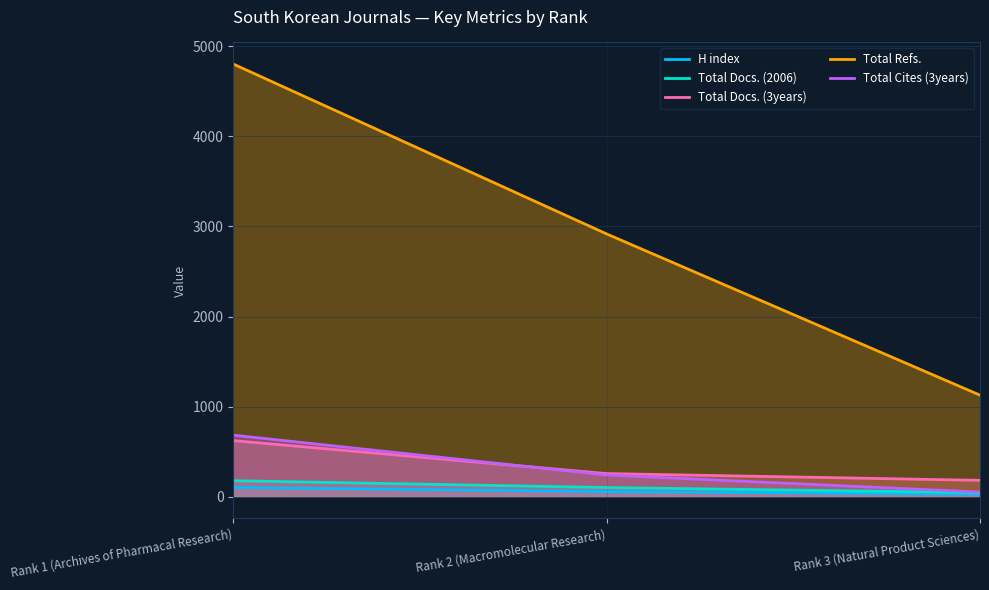

What is the average value of the Total Docs. (2006) series?

110